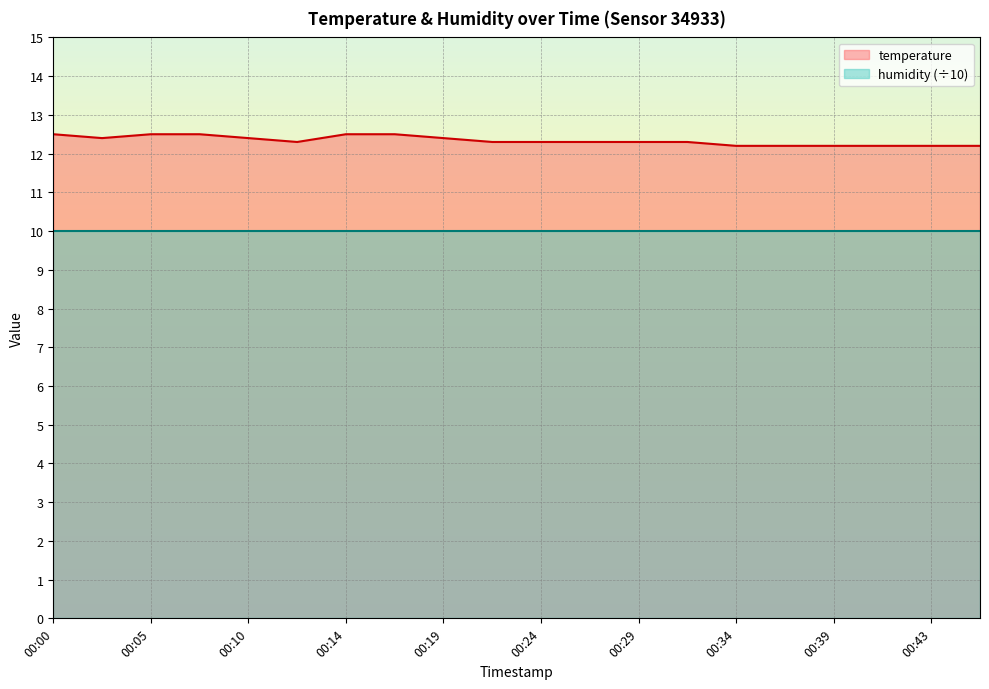

What is the value of the 2nd point from the left?

12.4